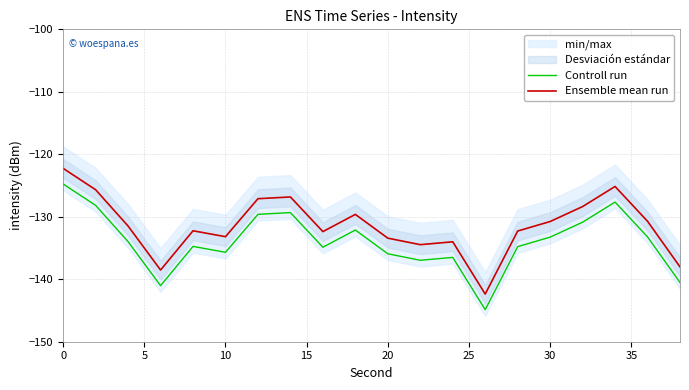

What is the smallest value displayed?

-144.9